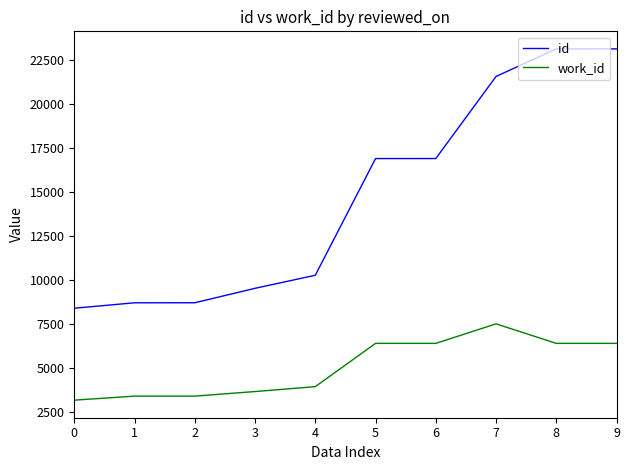

Is this an area chart (filled region under the line)?

No